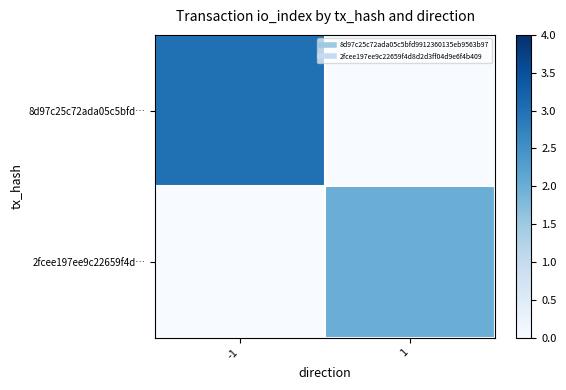

List the series in order of their peak value, lowest first.

2fcee197ee9c22659f4d…, 8d97c25c72ada05c5bfd…